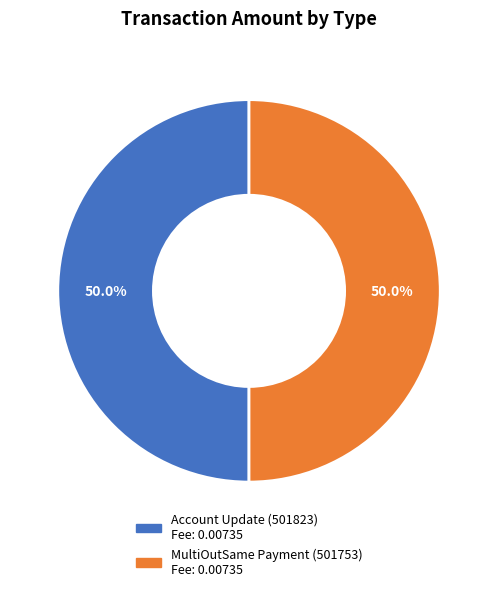

How many slices are in this pie chart?

2